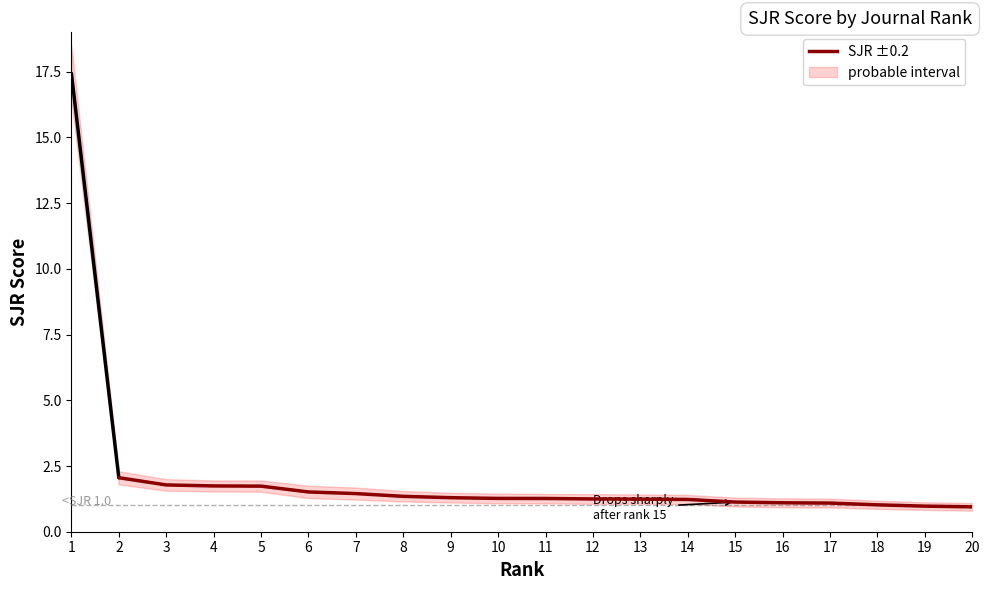

True or false: there are more than 2 points higher than both neighbors.

False